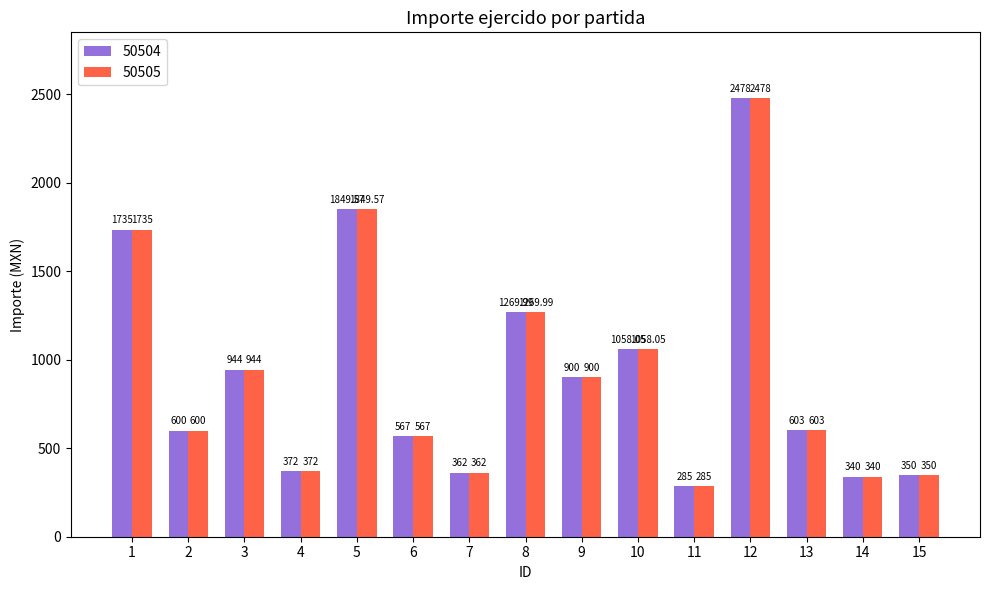

Is the value of 50505 at 6 greater than the value of 50504 at 13?

No